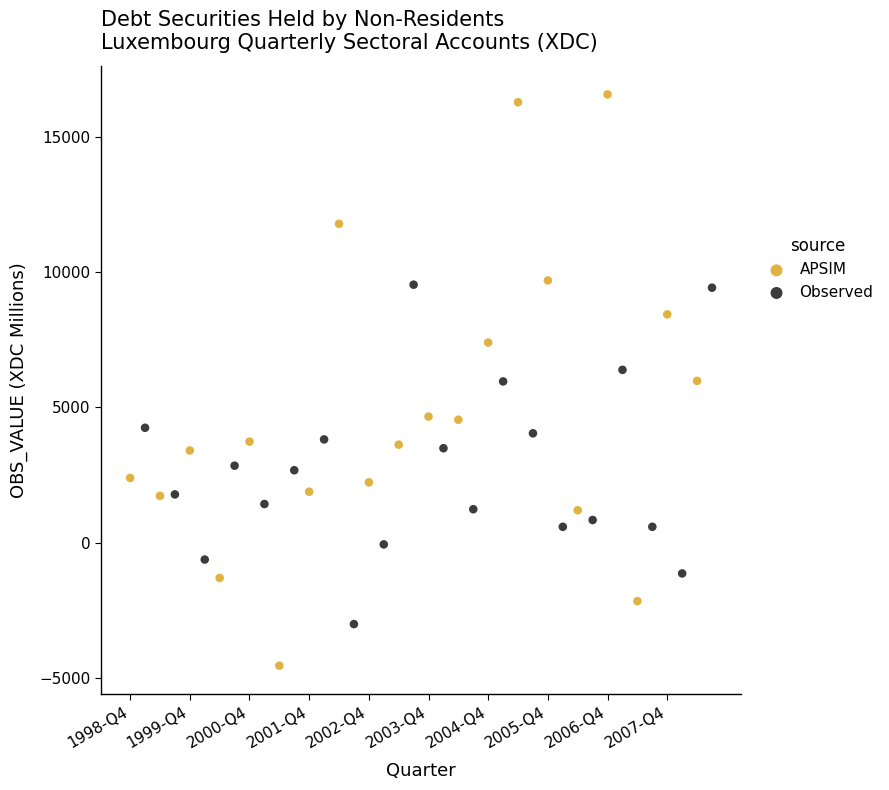

Which series reaches the minimum Y coordinate?

APSIM